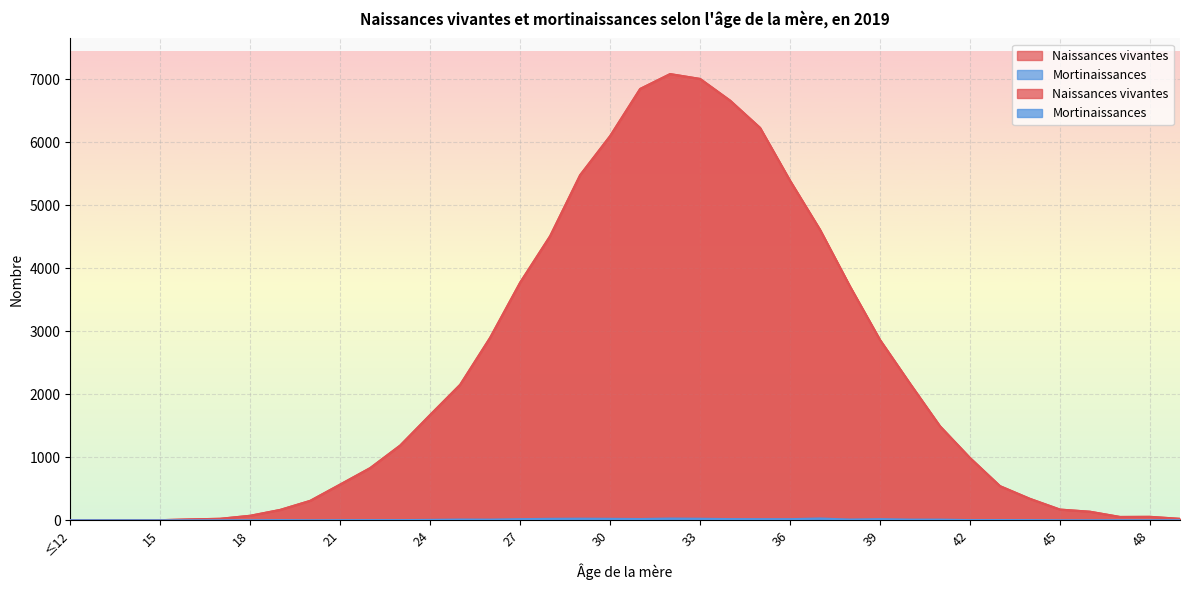

Does the chart display data point markers on the line(s)?

No